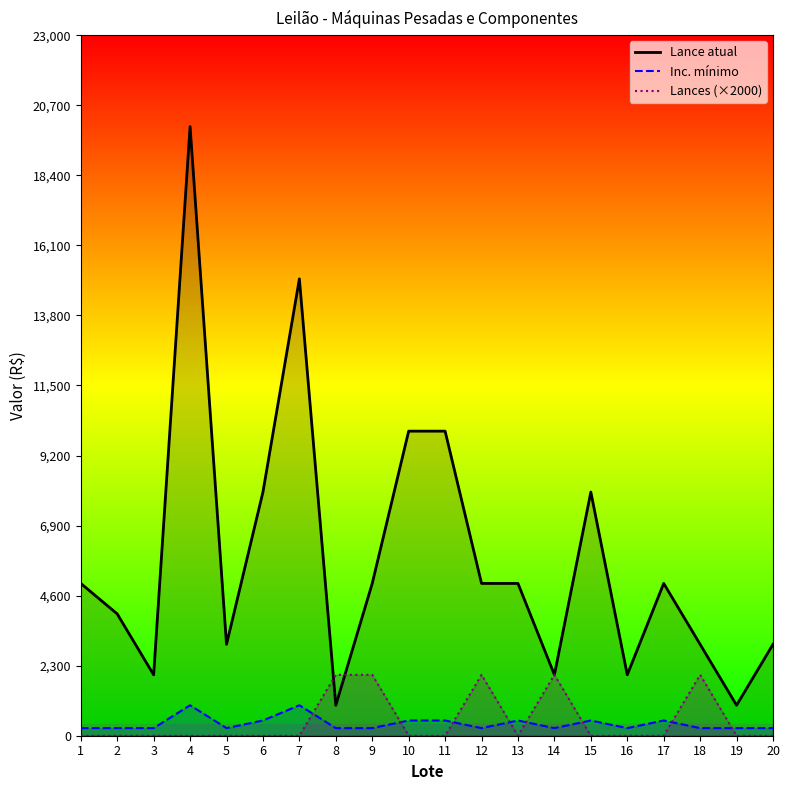

Between 8 and 13, which series saw the biggest shift?

Lance atual